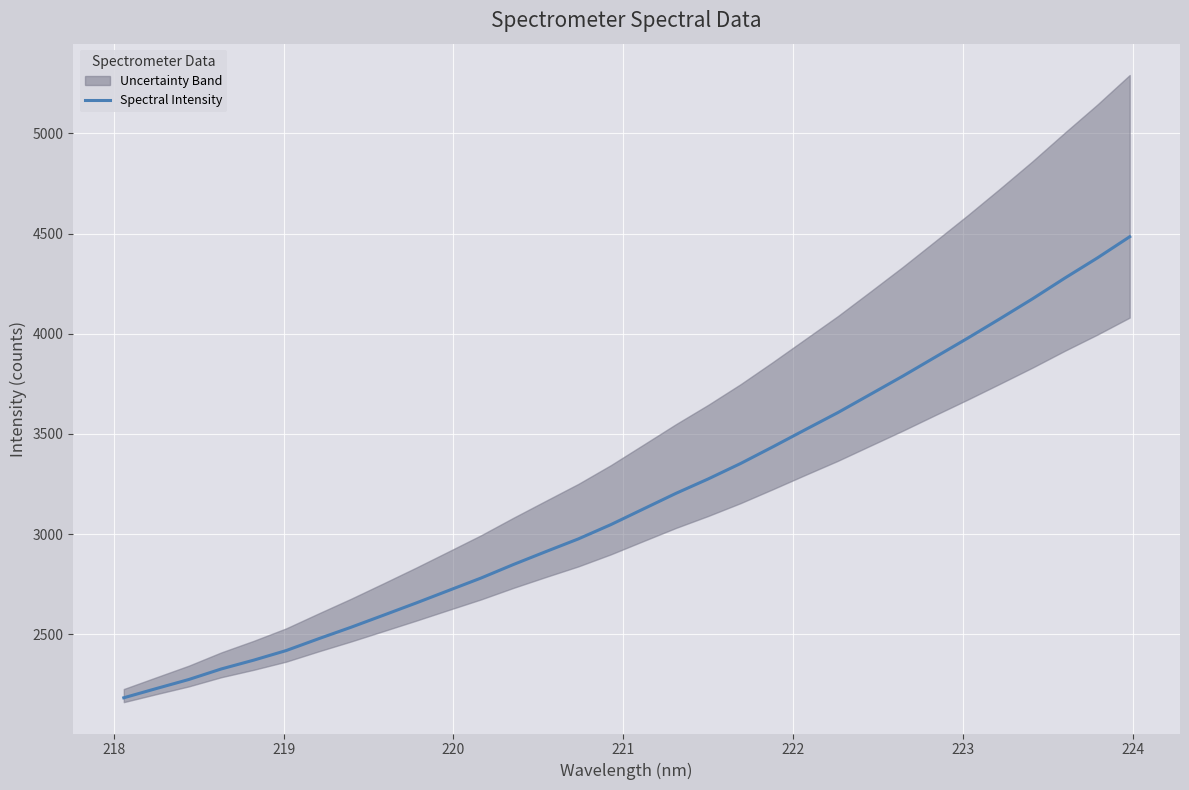

True or false: there are more than 0 points higher than both neighbors.

False